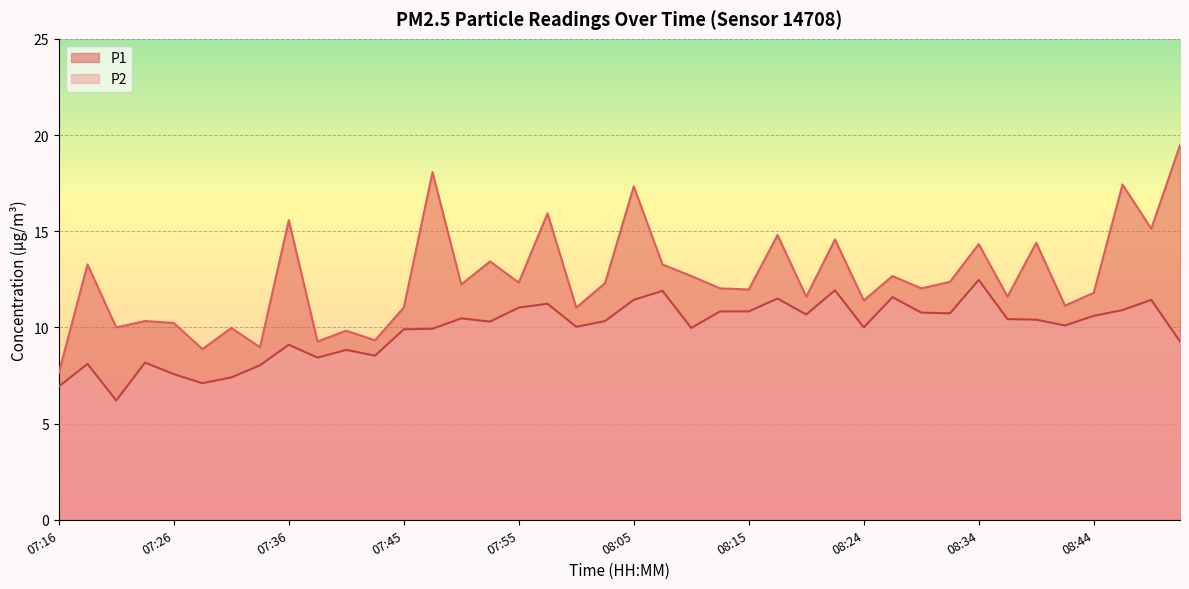

Rank the categories by P2 value from lowest to highest.

07:21, 07:16, 07:28, 07:31, 07:26, 07:33, 07:19, 07:23, 07:38, 07:43, 07:40, 07:36, 08:51, 07:45, 07:48, 08:10, 08:24, 08:00, 08:41, 07:53, 08:02, 08:39, 08:36, 07:50, 08:44, 08:19, 08:32, 08:29, 08:12, 08:15, 08:47, 07:55, 07:57, 08:05, 08:49, 08:17, 08:27, 08:07, 08:22, 08:34